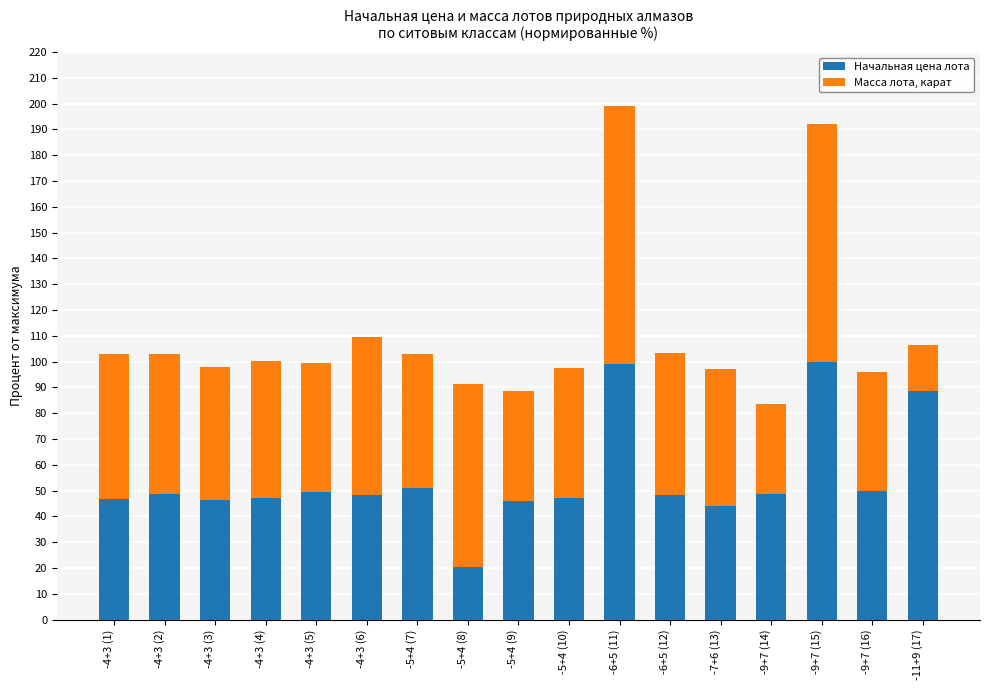

Are the bars grouped side by side (vs. stacked)?

No